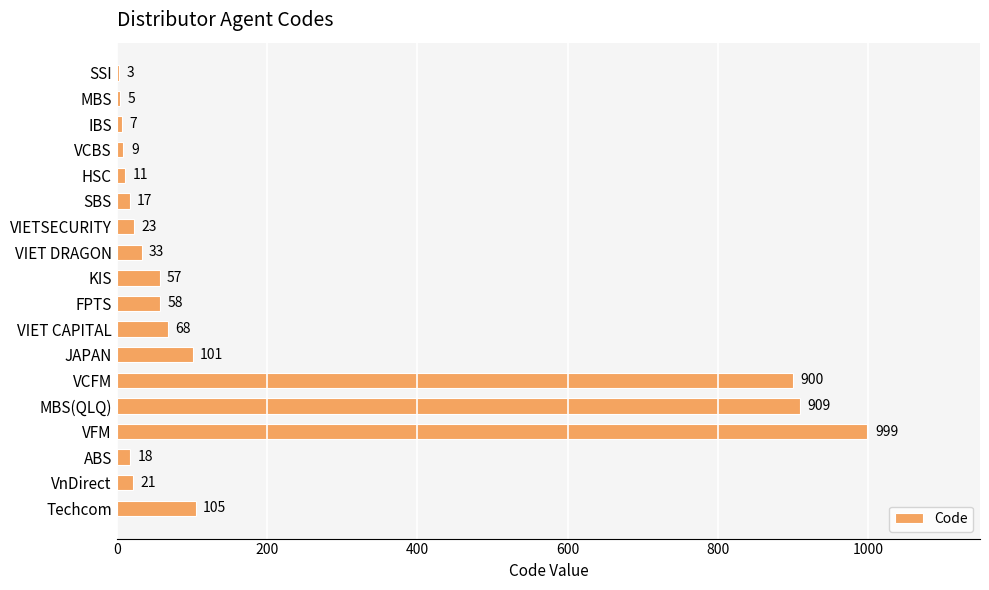

At which category does the chart reach its peak across all series?

VFM